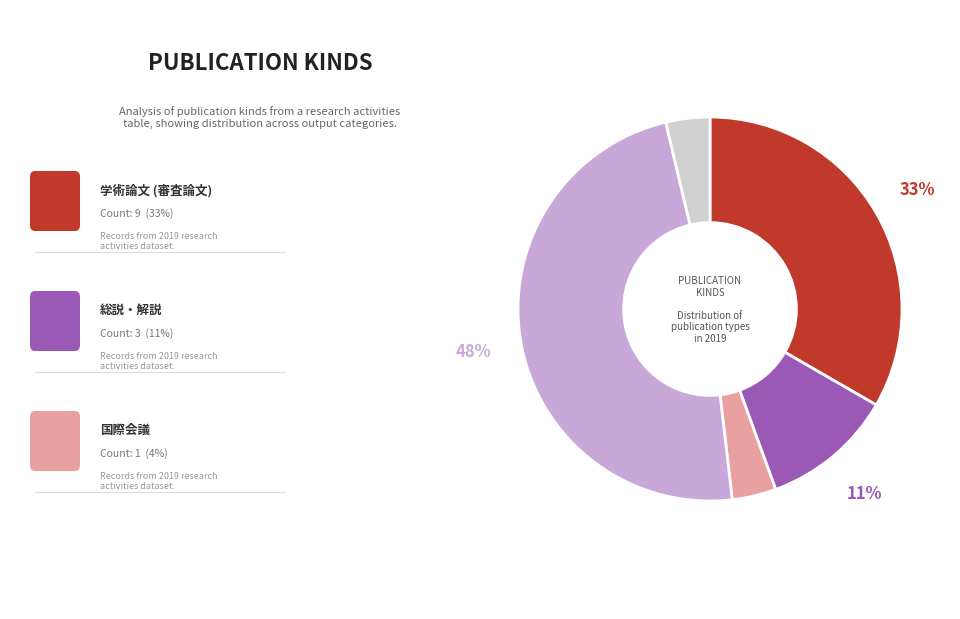

To the nearest percent, what is the average slice percentage?

20%